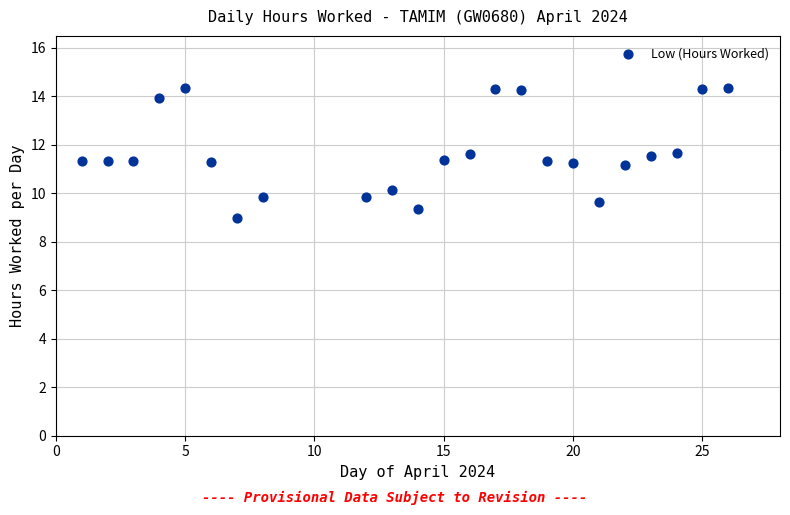

What is the range of X values (max minus min)?

25.0